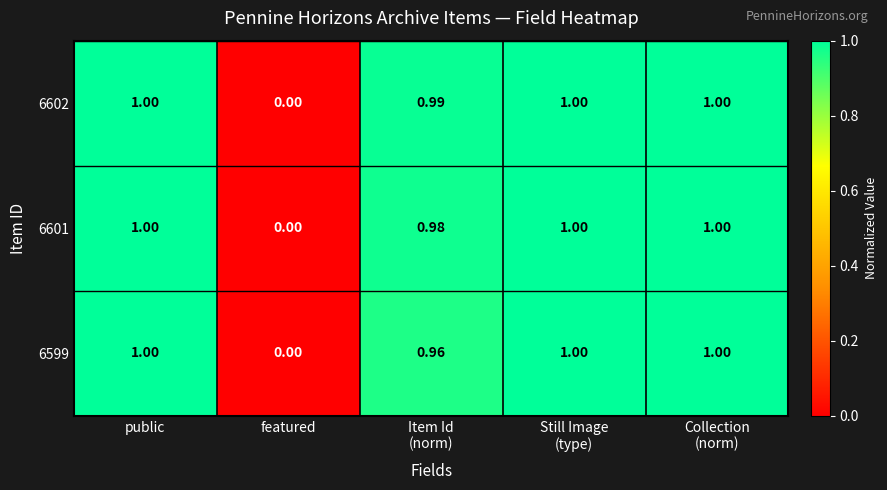

Rank the series by their average value, from highest to lowest.

6602, 6601, 6599